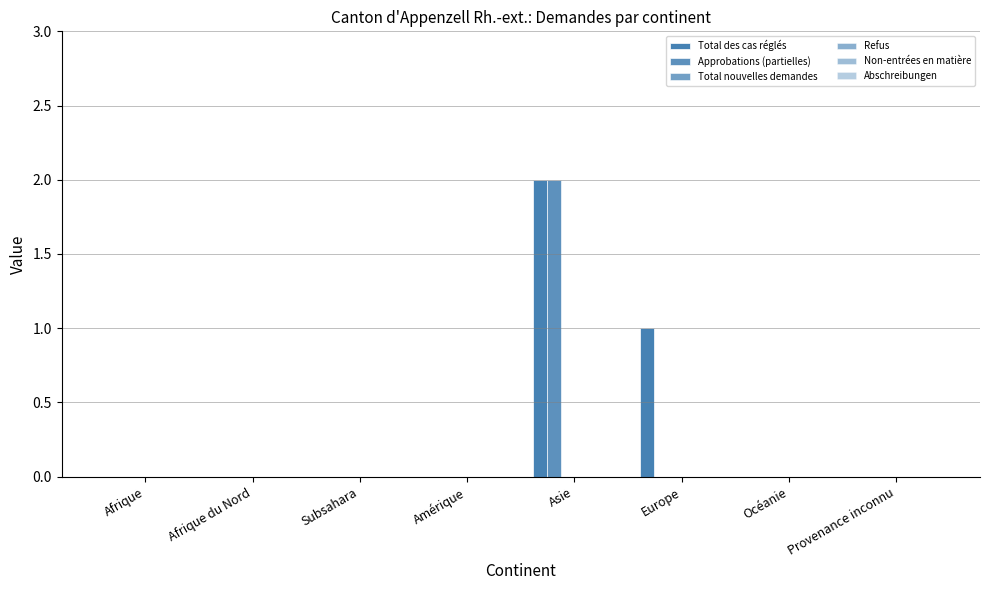

Which series has the largest total across all categories?

Total des cas réglés